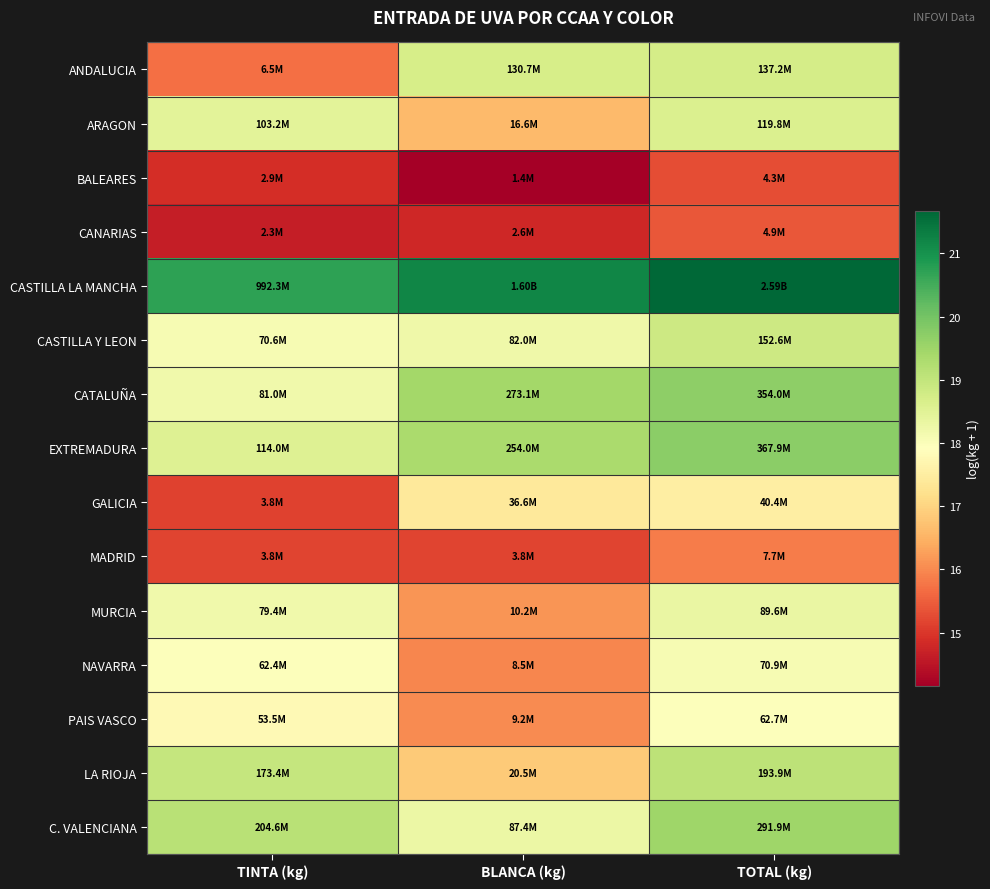

Reading left to right, extract all data points from this chart.

ANDALUCIA: TINTA (kg)=15.7	BLANCA (kg)=18.7	TOTAL (kg)=18.7
ARAGON: TINTA (kg)=18.5	BLANCA (kg)=16.6	TOTAL (kg)=18.6
BALEARES: TINTA (kg)=14.9	BLANCA (kg)=14.2	TOTAL (kg)=15.3
CANARIAS: TINTA (kg)=14.7	BLANCA (kg)=14.8	TOTAL (kg)=15.4
CASTILLA LA MANCHA: TINTA (kg)=20.7	BLANCA (kg)=21.2	TOTAL (kg)=21.7
CASTILLA Y LEON: TINTA (kg)=18.1	BLANCA (kg)=18.2	TOTAL (kg)=18.8
CATALUÑA: TINTA (kg)=18.2	BLANCA (kg)=19.4	TOTAL (kg)=19.7
EXTREMADURA: TINTA (kg)=18.6	BLANCA (kg)=19.4	TOTAL (kg)=19.7
GALICIA: TINTA (kg)=15.1	BLANCA (kg)=17.4	TOTAL (kg)=17.5
MADRID: TINTA (kg)=15.2	BLANCA (kg)=15.2	TOTAL (kg)=15.9
MURCIA: TINTA (kg)=18.2	BLANCA (kg)=16.1	TOTAL (kg)=18.3
NAVARRA: TINTA (kg)=17.9	BLANCA (kg)=16.0	TOTAL (kg)=18.1
PAIS VASCO: TINTA (kg)=17.8	BLANCA (kg)=16.0	TOTAL (kg)=18.0
LA RIOJA: TINTA (kg)=19.0	BLANCA (kg)=16.8	TOTAL (kg)=19.1
C. VALENCIANA: TINTA (kg)=19.1	BLANCA (kg)=18.3	TOTAL (kg)=19.5